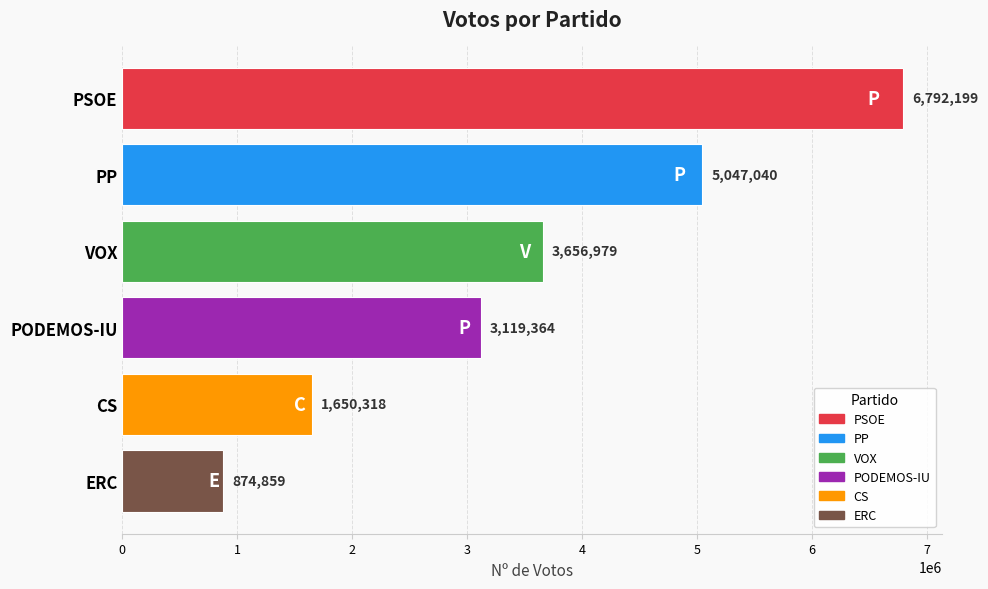

What is the value of the 1st bar from the top?

6792199